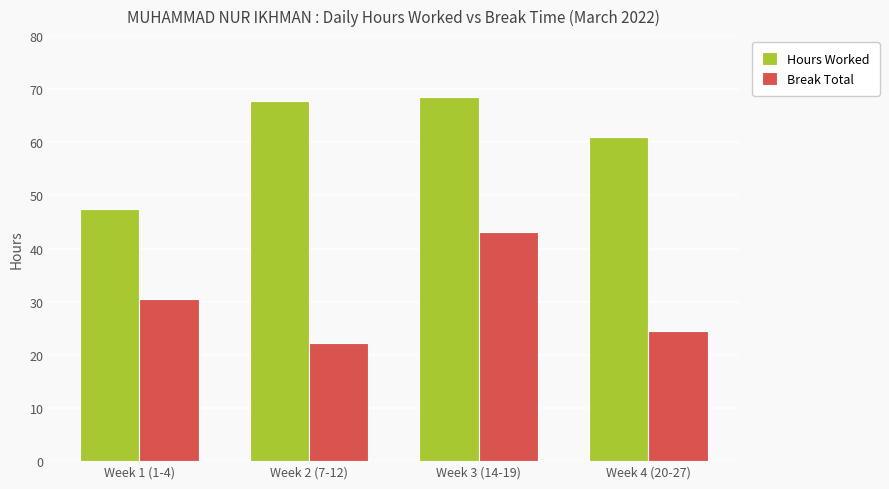

Between Week 1 (1-4) and Week 2 (7-12), which series saw the biggest shift?

Hours Worked